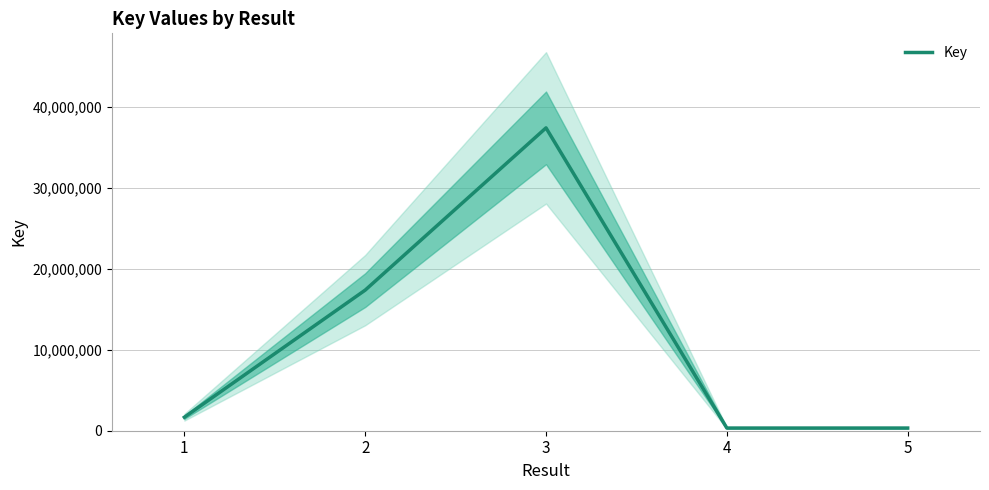

Which category has the highest value across all series?

3